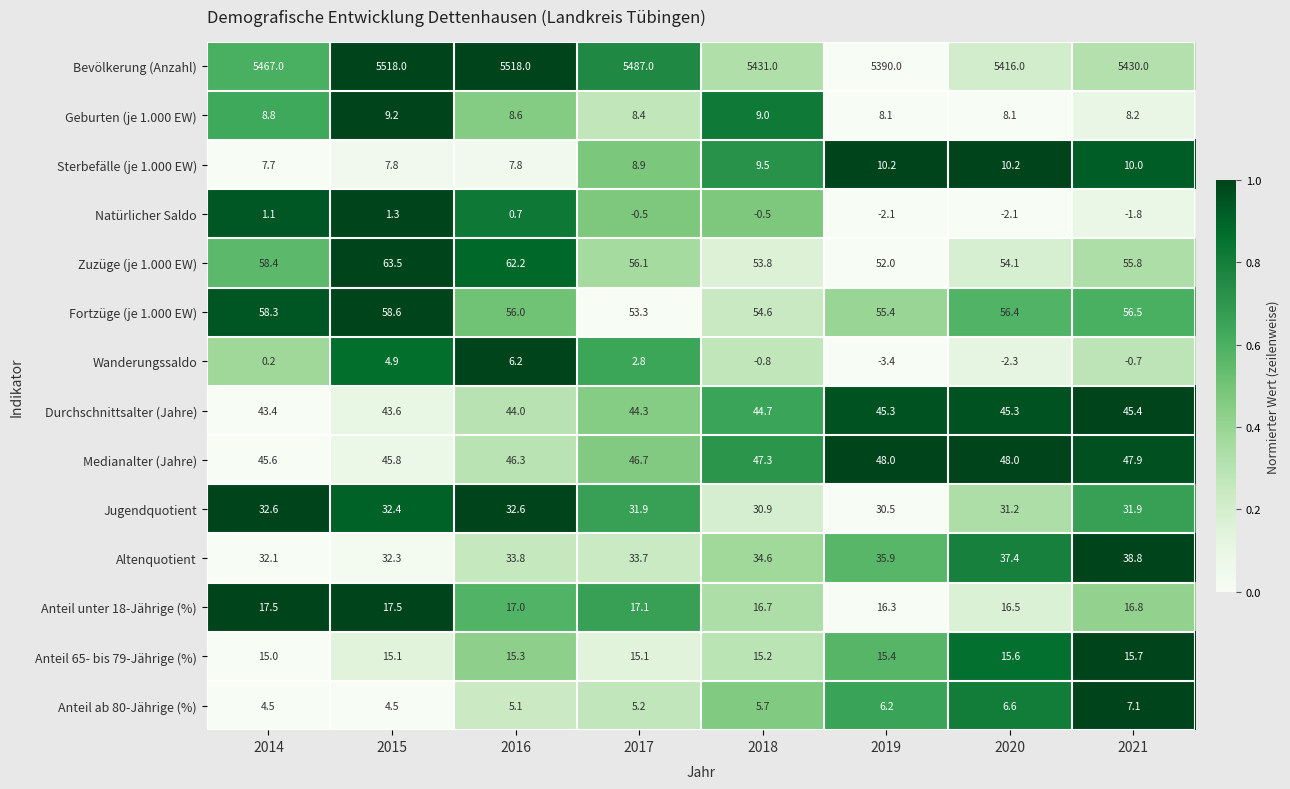

Between 2019 and 2020, which series saw the biggest shift?

Bevölkerung (Anzahl)